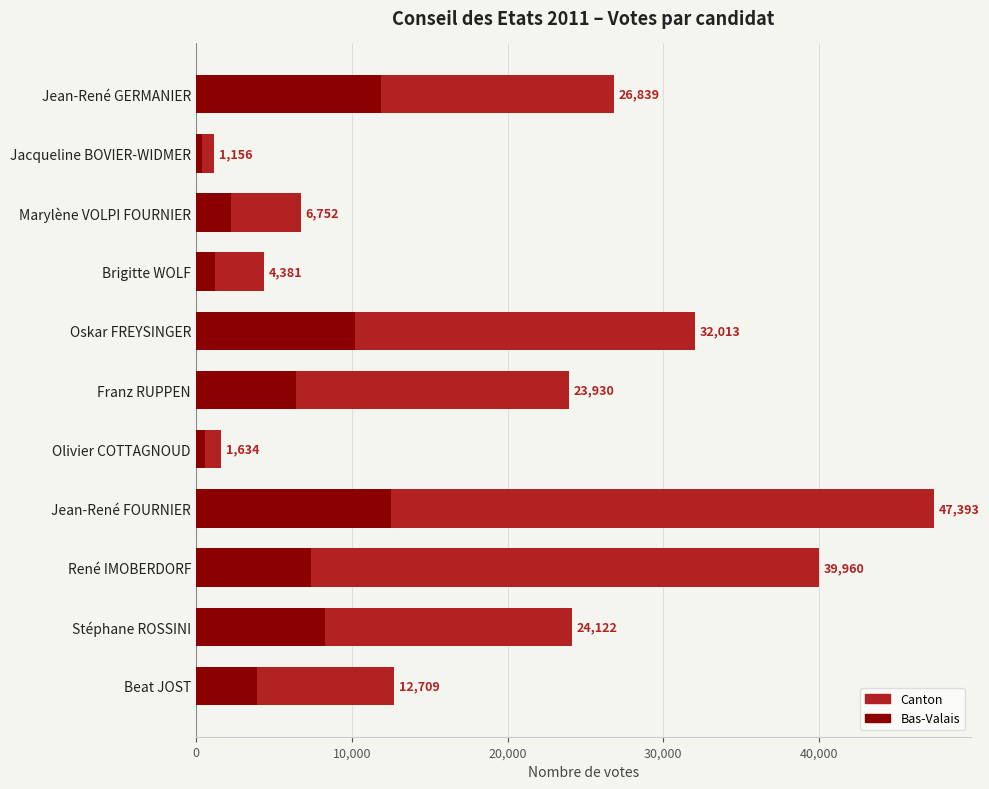

Rank the series by their maximum value, from lowest to highest.

Bas-Valais, Canton